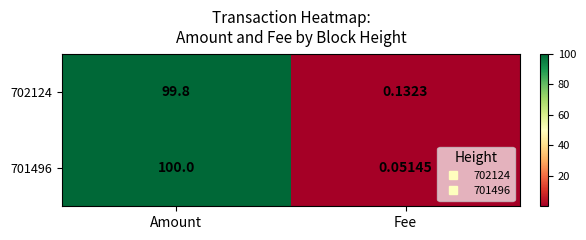

At which label does 702124 first exceed 99?

Amount